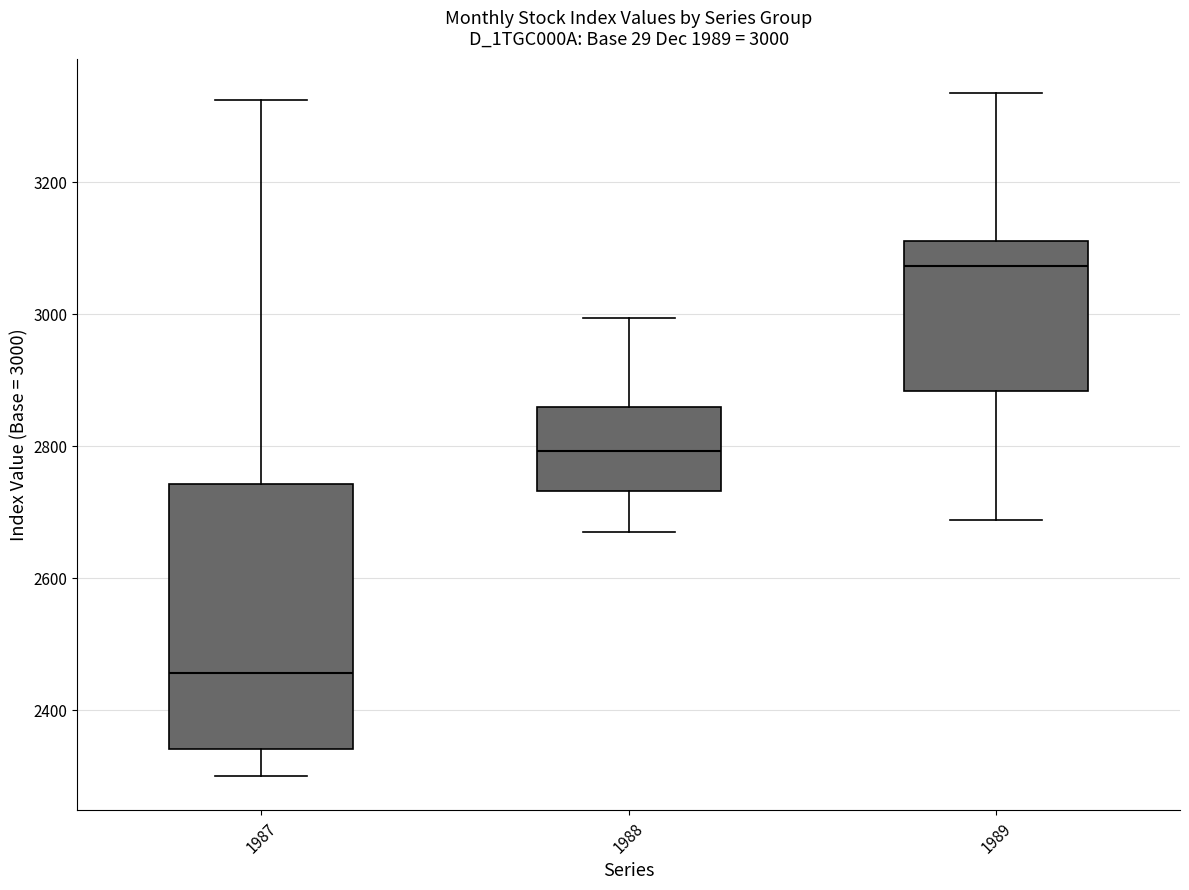

Which box's median line is the lowest?

1987